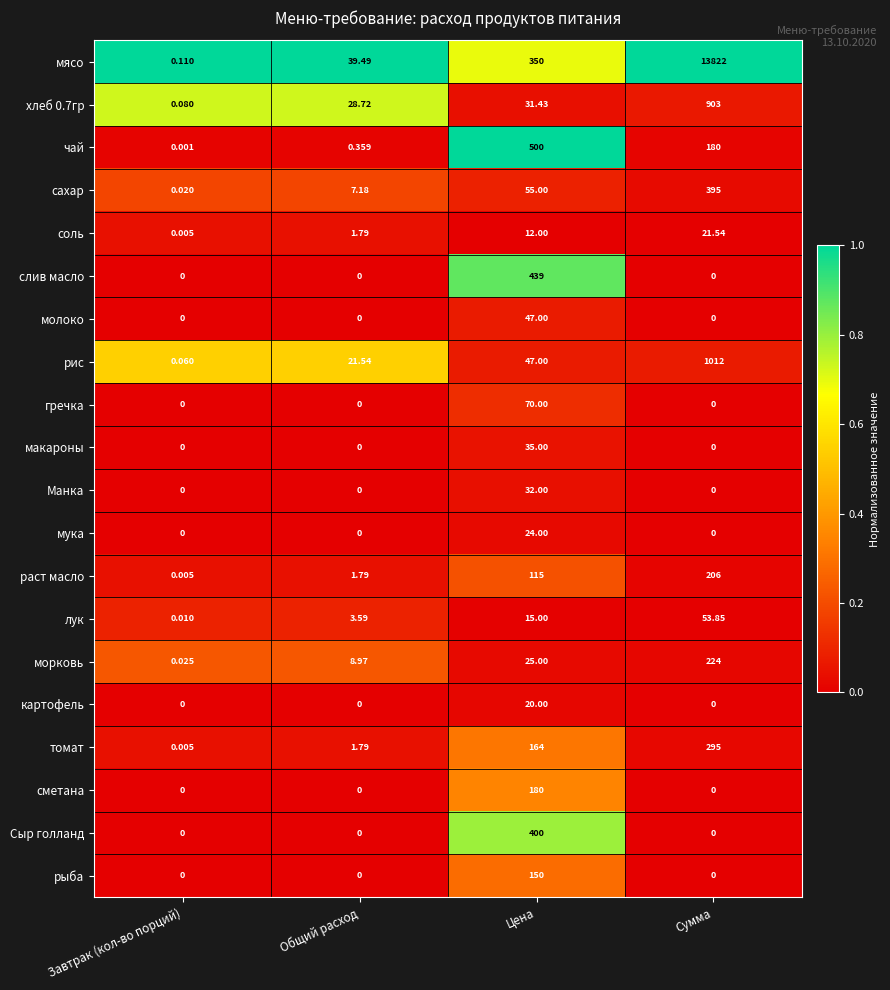

Which series changed the most between Общий расход and Сумма?

мясо